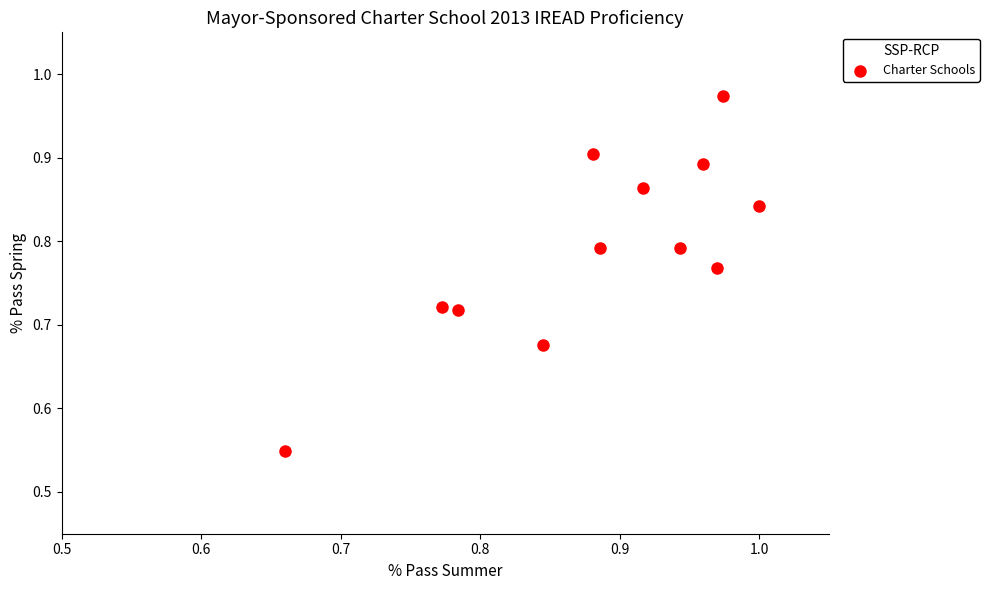

What is the range of X values (max minus min)?

0.3